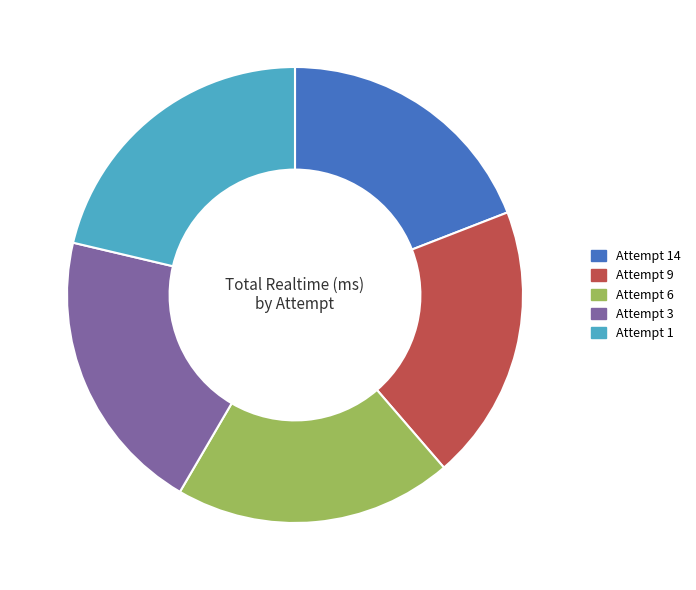

What is the largest slice in the pie chart?

Attempt 1